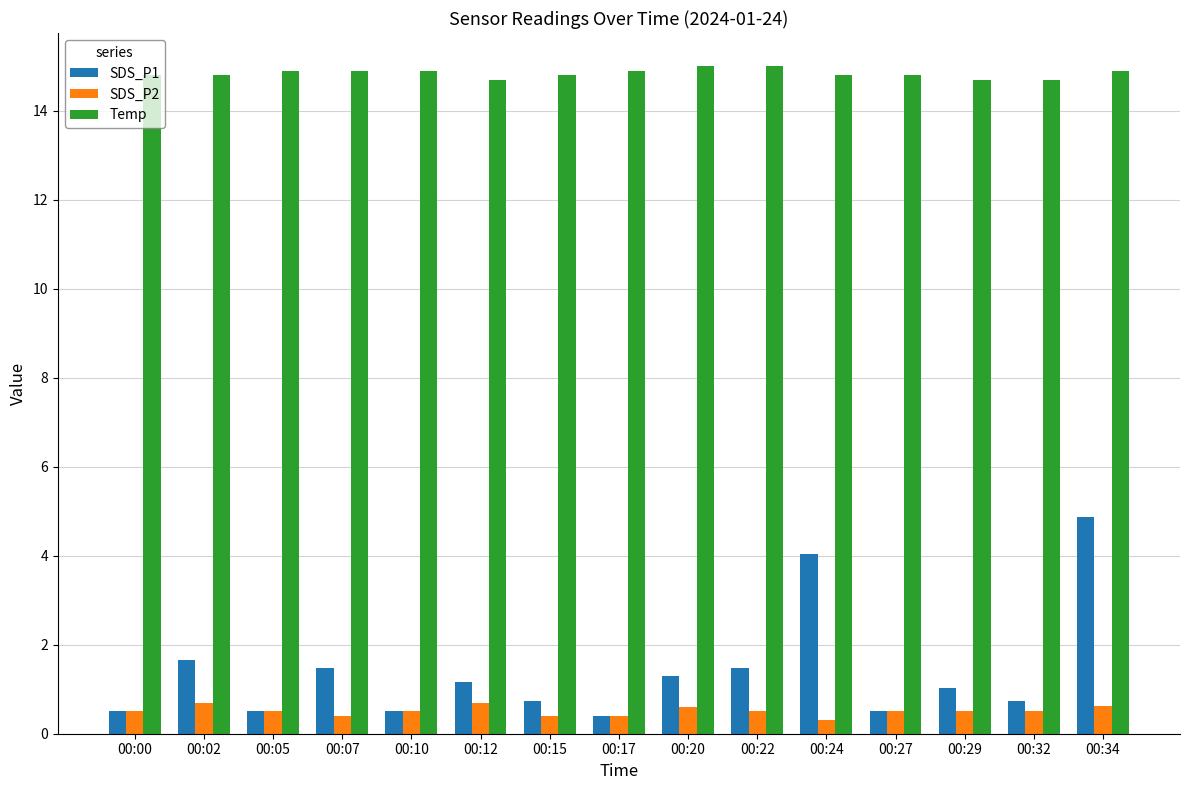

List the series in order of their peak value, lowest first.

SDS_P2, SDS_P1, Temp